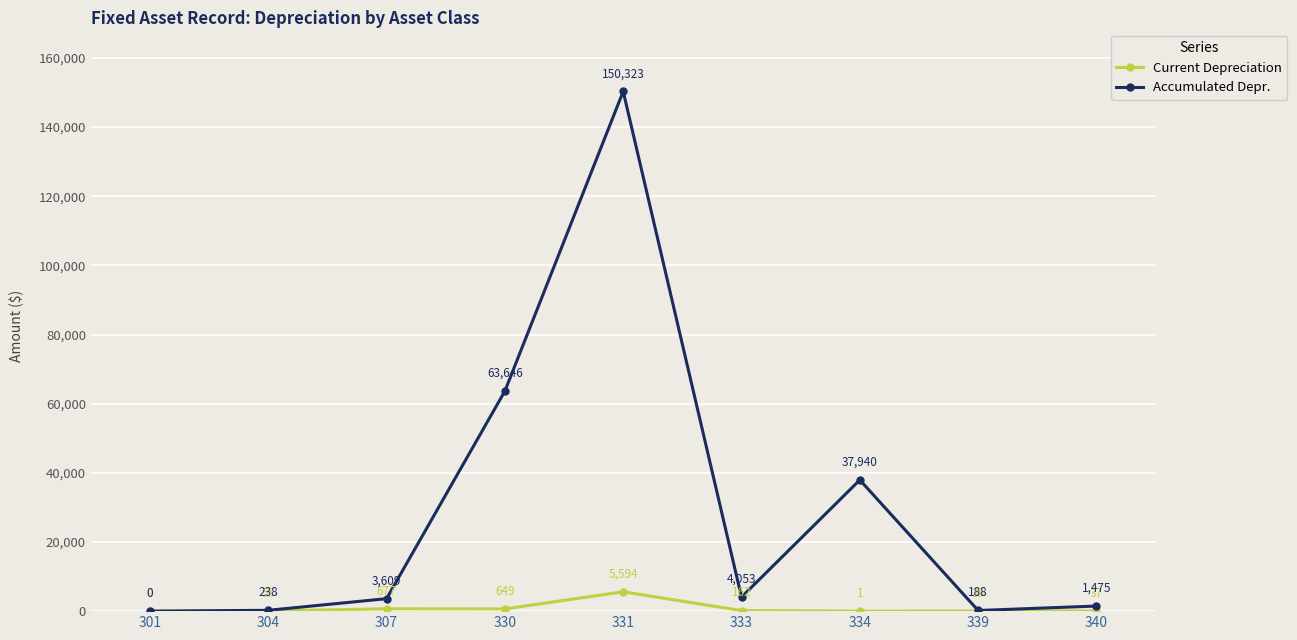

How many data points in Accumulated Depr. are above 3608?

5